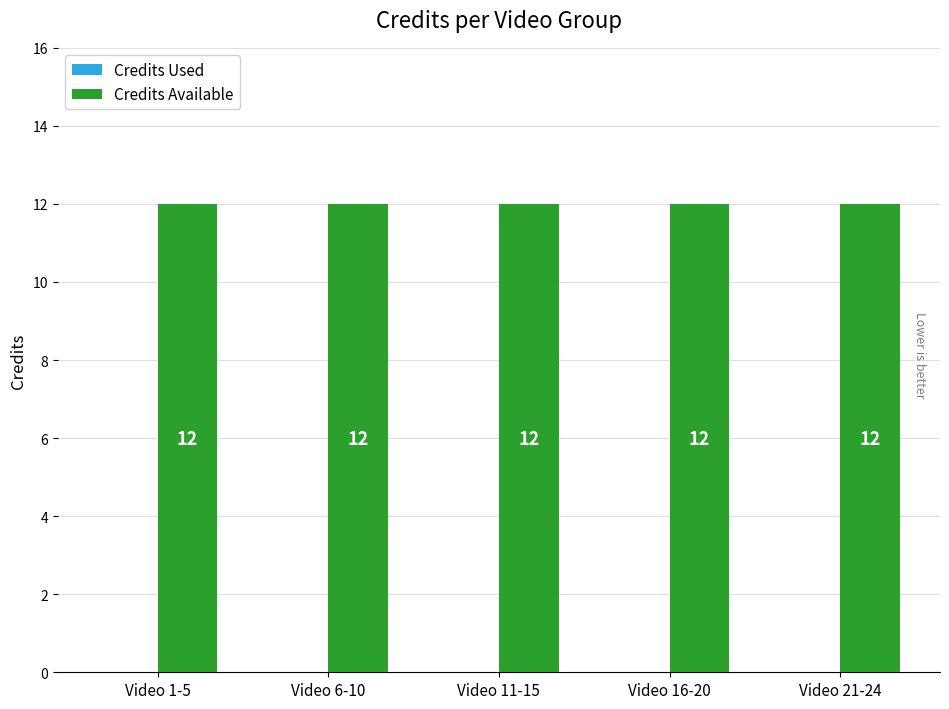

At which category does the chart reach its minimum across all series?

Video 1-5